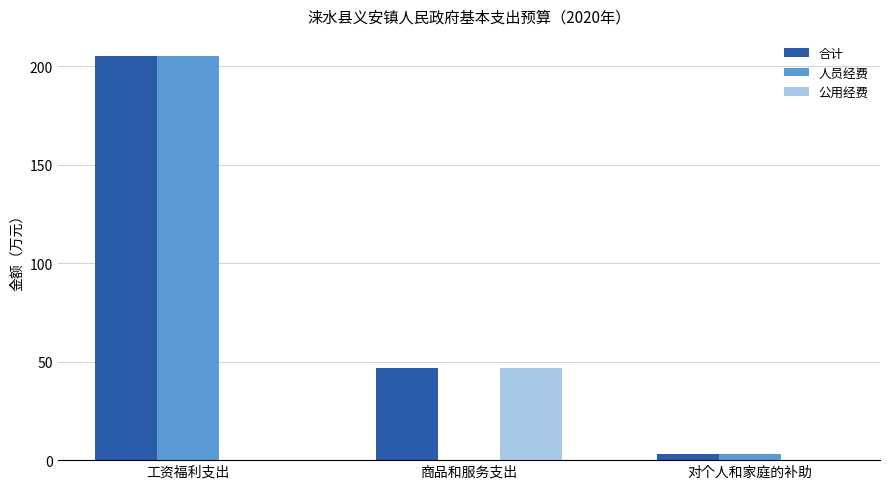

Which series changed the most between 工资福利支出 and 商品和服务支出?

人员经费